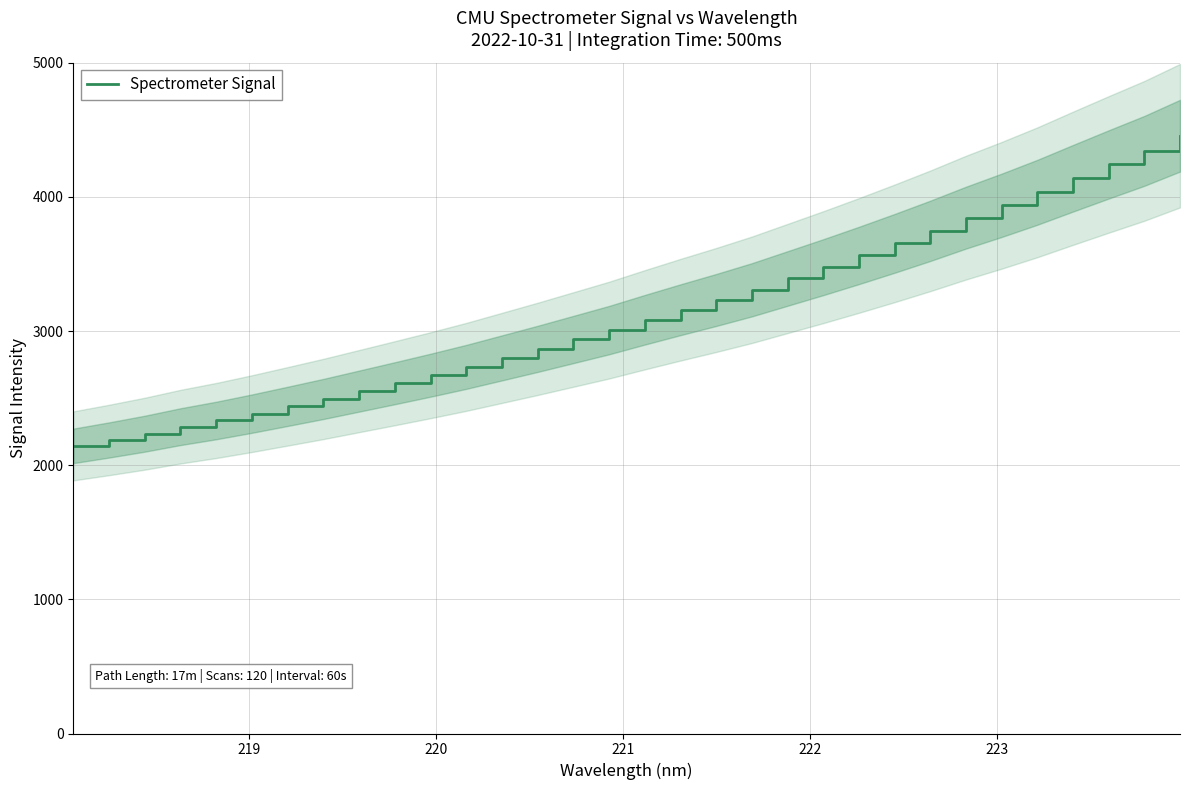

What is the lowest value of the Spectrometer Signal series?

2143.8